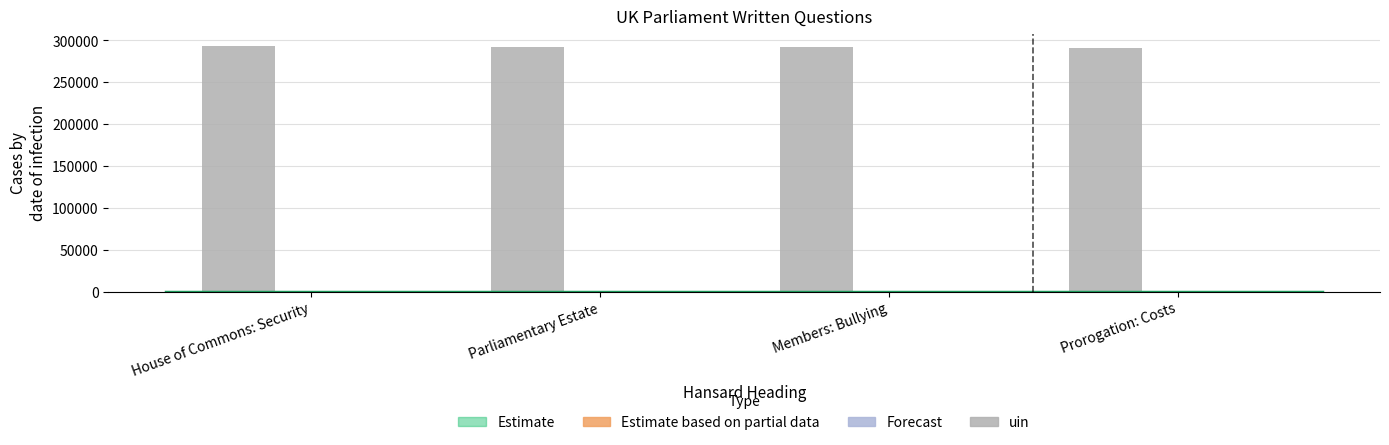

Which series has the largest range (max minus min)?

uin